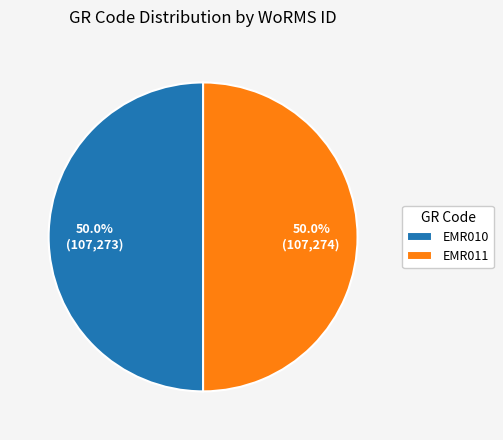

Combined, do EMR011 and EMR010 account for over 50%?

Yes